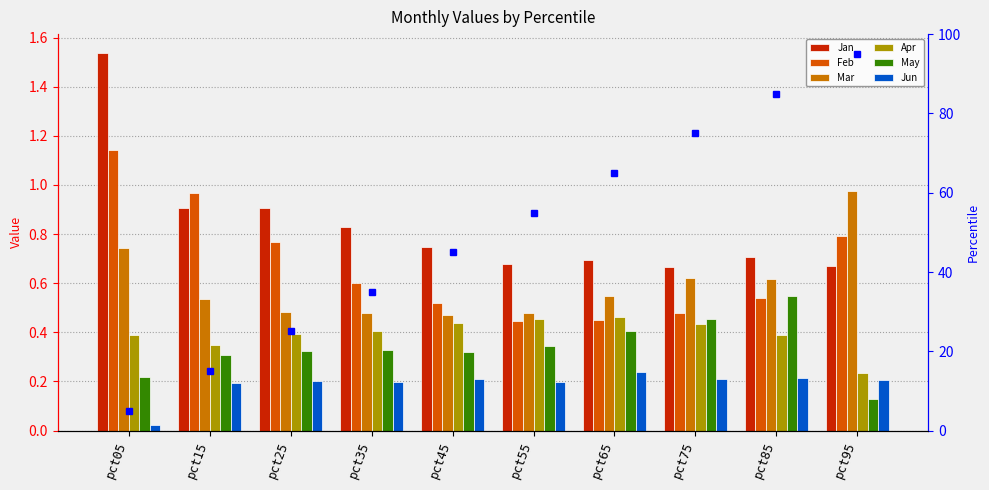

Rank the series at pct55 from highest to lowest value.

Jan, Mar, Apr, Feb, May, Jun